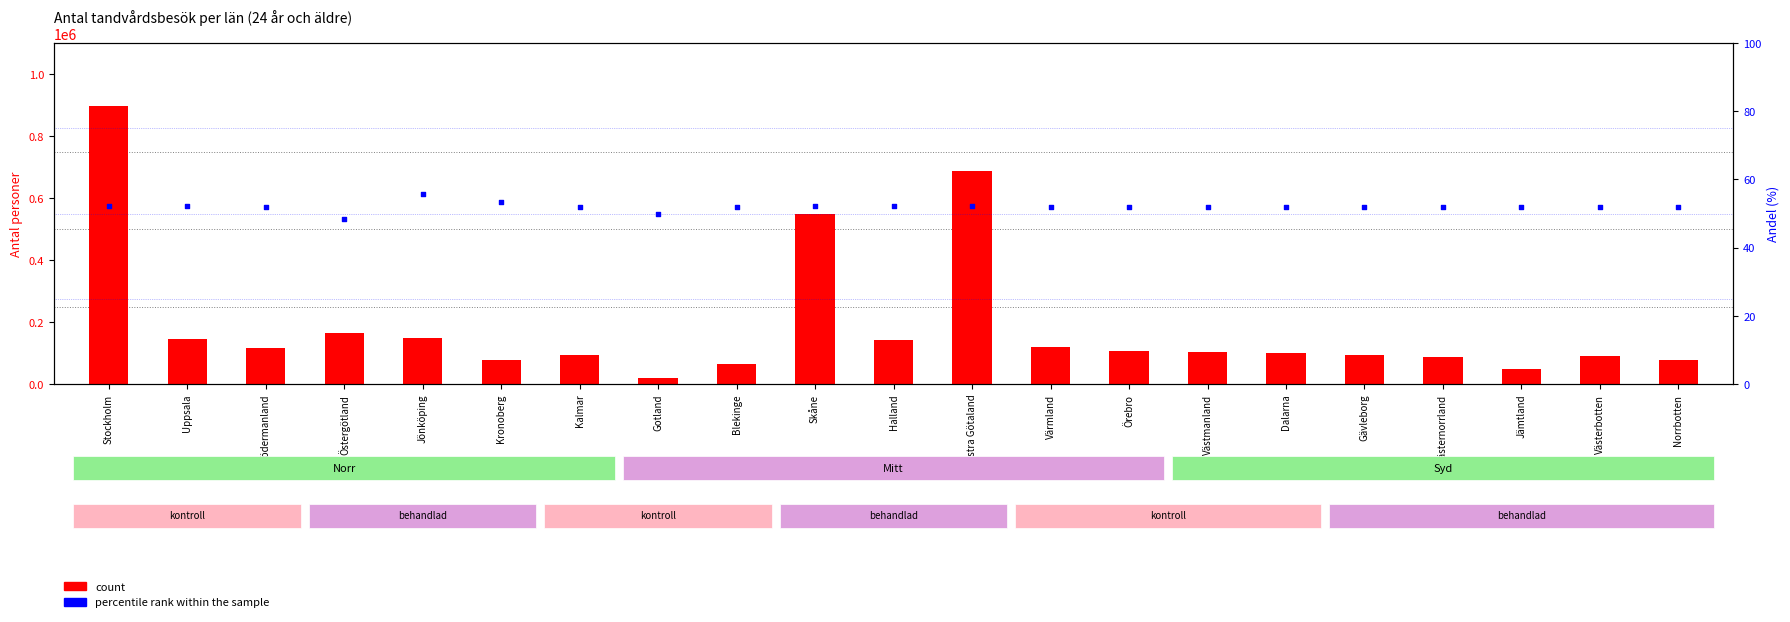

What are all the series names shown in the legend?

count, percentile rank within the sample